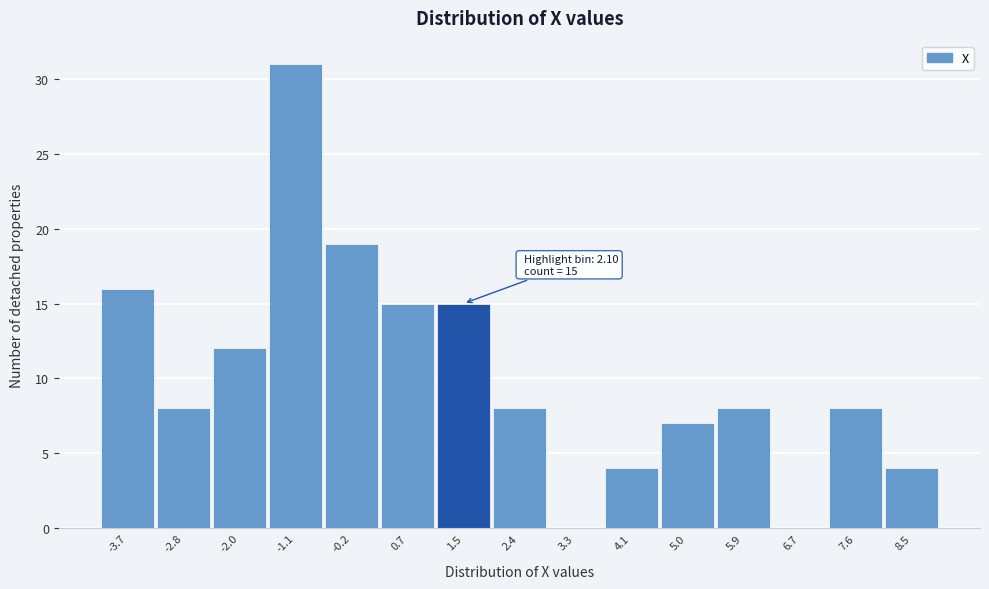

Reading left to right, extract all data points from this chart.

-3.7=16	-2.8=8	-2.0=12	-1.1=31	-0.2=19	0.7=15	1.5=15	2.4=8	3.3=0	4.1=4	5.0=7	5.9=8	6.7=0	7.6=8	8.5=4